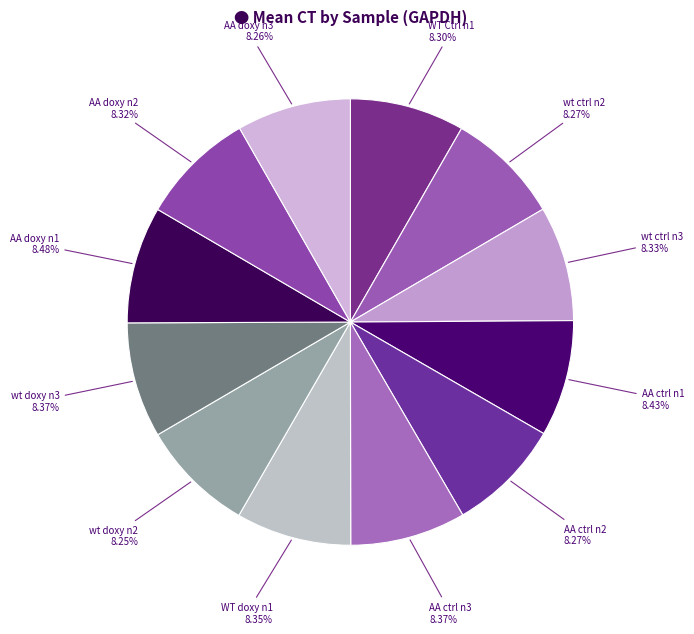

How many slices are in this pie chart?

12